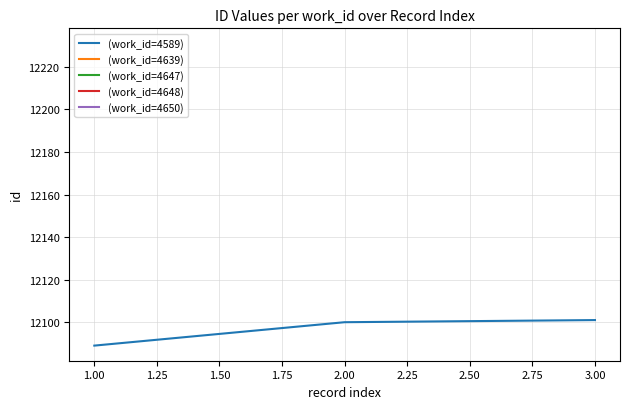

The value of (work_id=4589) at 3.00 is 12101. True or false?

True